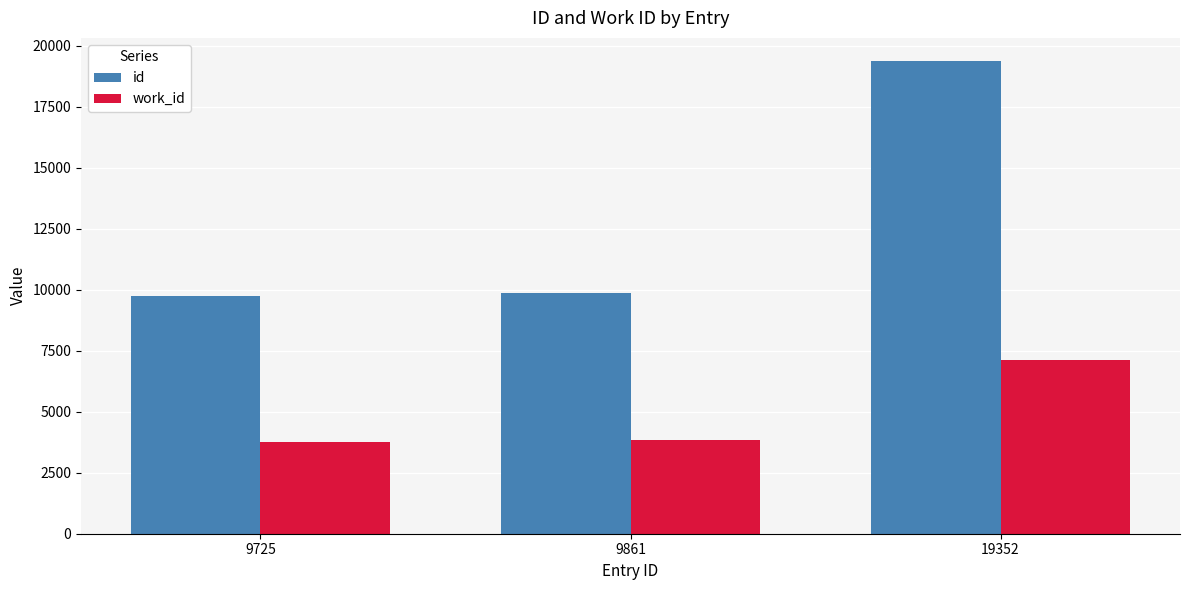

What is the sum of all id values?

38938